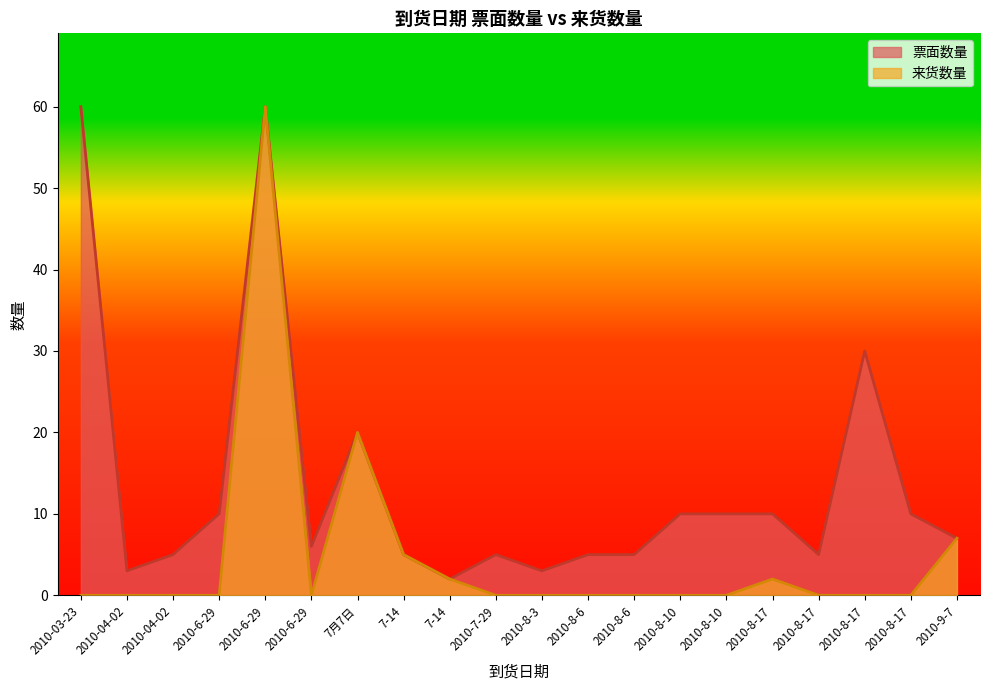

Where is 来货数量 nearest to the value 30?

7月7日